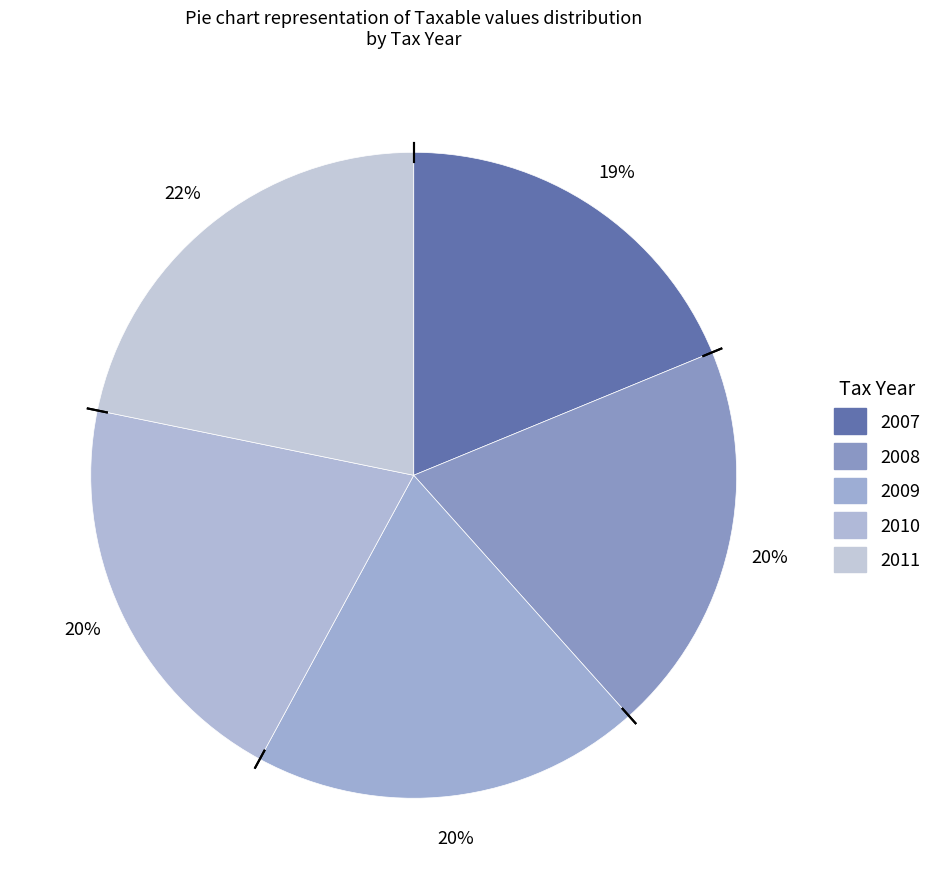

How many slices are in this pie chart?

5